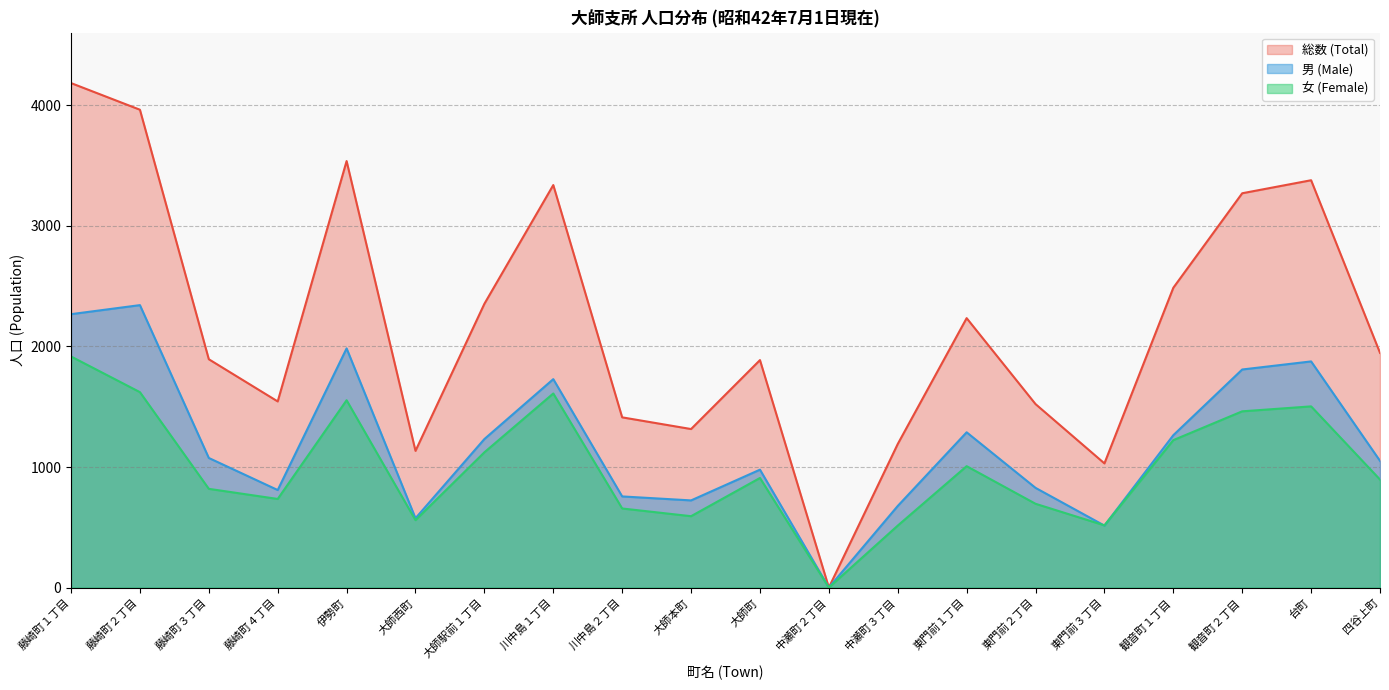

How many values in the 総数 (Total) series exceed 1947?

9